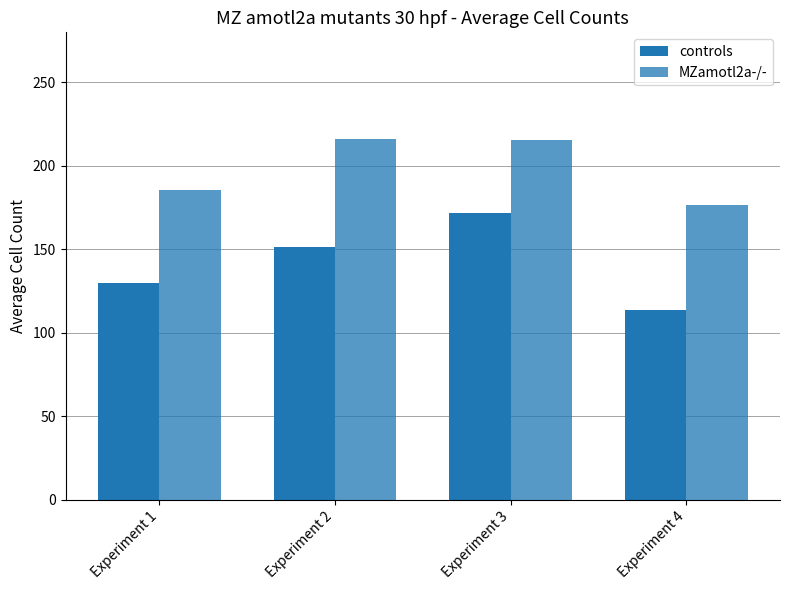

What is the spread (max minus min) of values at Experiment 1?

55.6